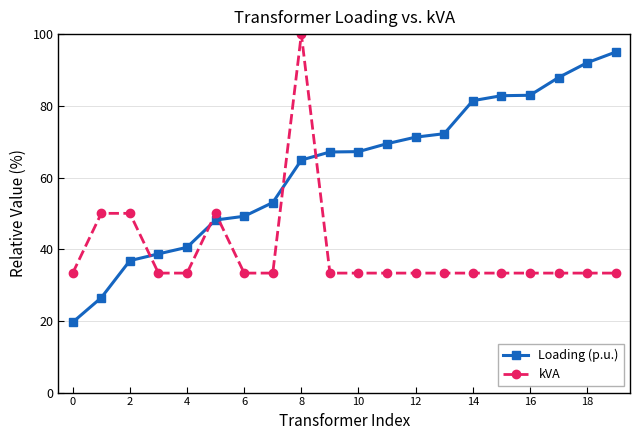

What is the average value of the Loading (p.u.) series?

62.3